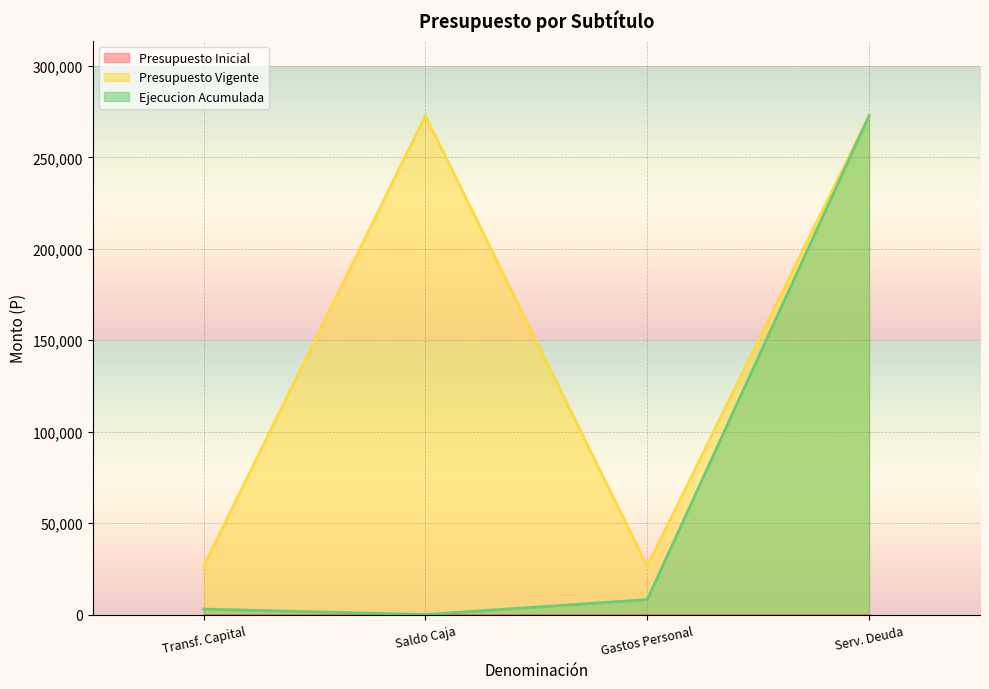

The Ejecucion Acumulada series shows 152520 at Serv. Deuda. True or false?

False